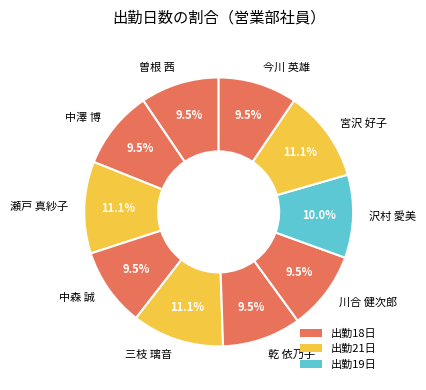

What portion of the pie excludes 乾 依乃子?

90.5%